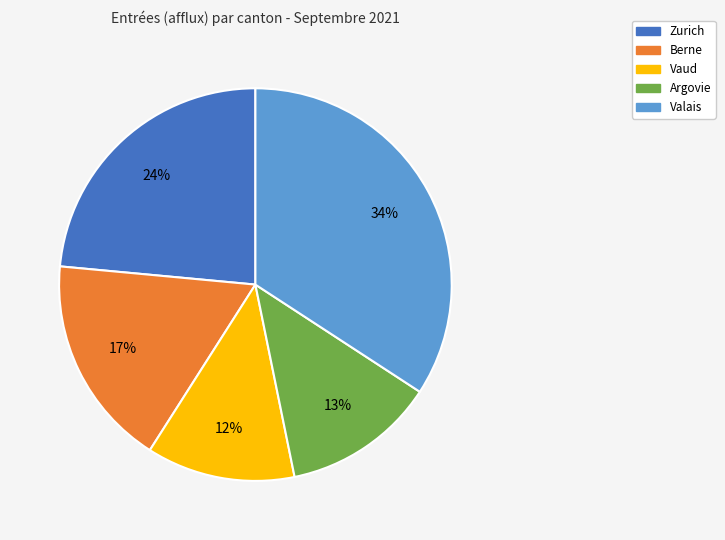

How many segments does this pie chart have?

5